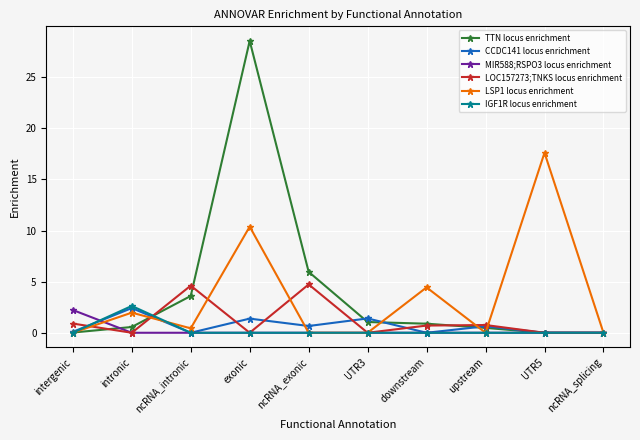

At which category is the sum across all series the highest?

exonic